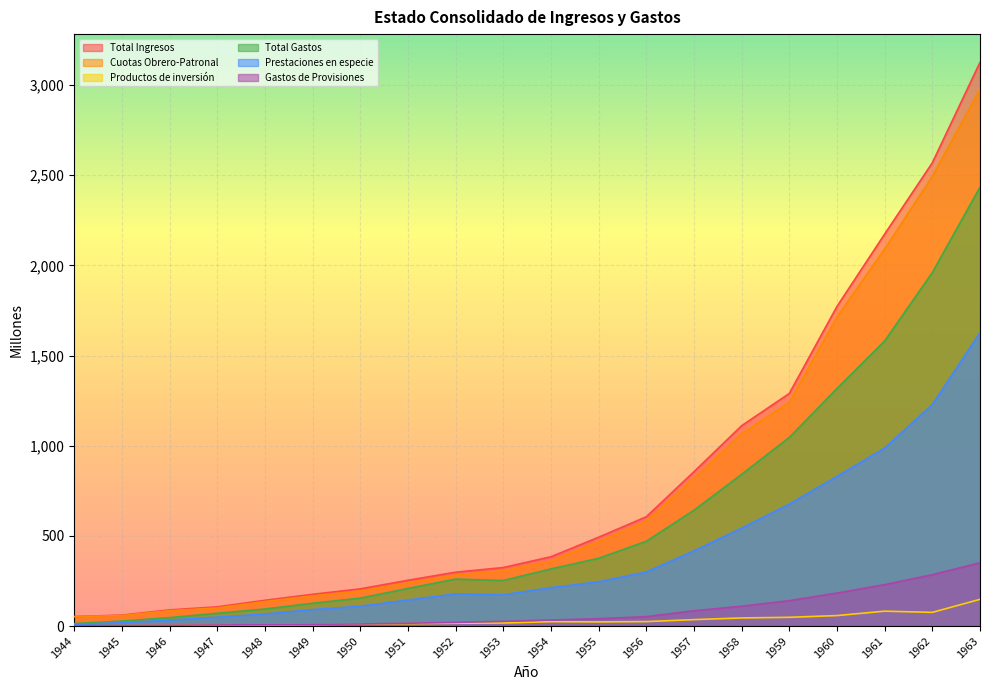

Does the chart display data point markers on the line(s)?

No